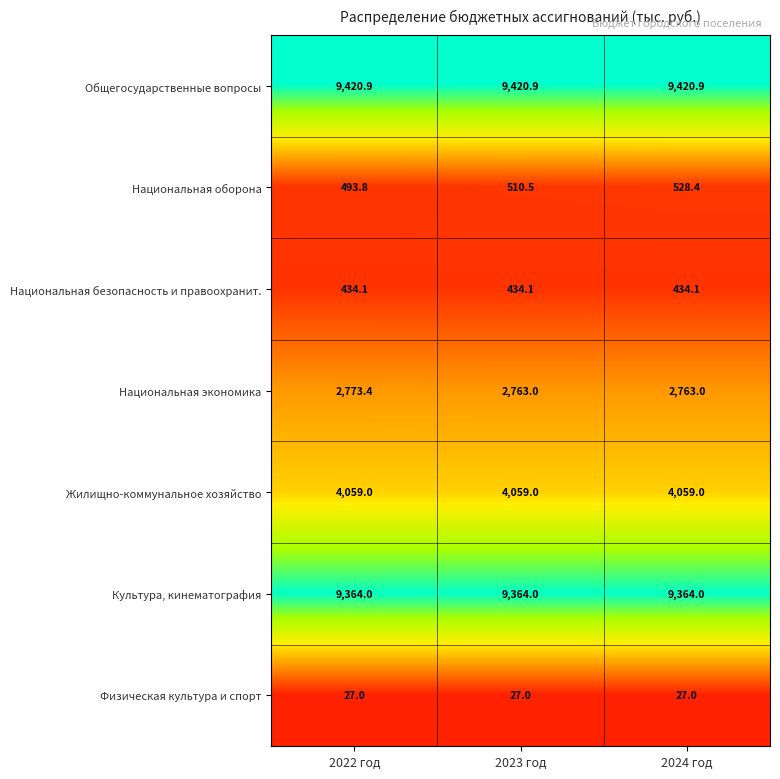

Reading right to left, transcribe all the data shown in this chart.

Общегосударственные вопросы: 2024 год=9420.9	2023 год=9420.9	2022 год=9420.9
Национальная оборона: 2024 год=528.4	2023 год=510.5	2022 год=493.8
Национальная безопасность и правоохранит.: 2024 год=434.1	2023 год=434.1	2022 год=434.1
Национальная экономика: 2024 год=2763.0	2023 год=2763.0	2022 год=2773.4
Жилищно-коммунальное хозяйство: 2024 год=4059.0	2023 год=4059.0	2022 год=4059.0
Культура, кинематография: 2024 год=9364.0	2023 год=9364.0	2022 год=9364.0
Физическая культура и спорт: 2024 год=27.0	2023 год=27.0	2022 год=27.0